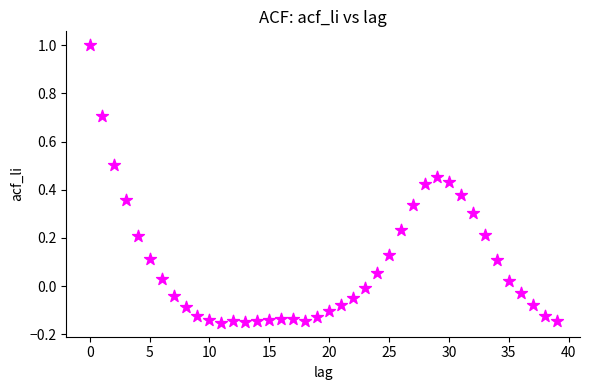

What is the range of Y values (max minus min)?

1.2